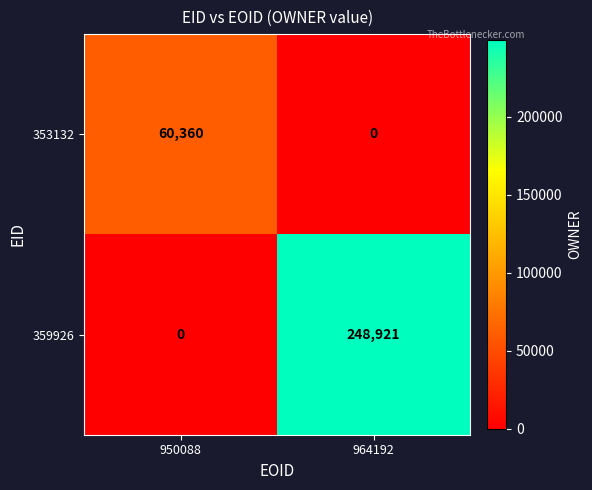

The 359926 series shows 173787 at 964192. True or false?

False